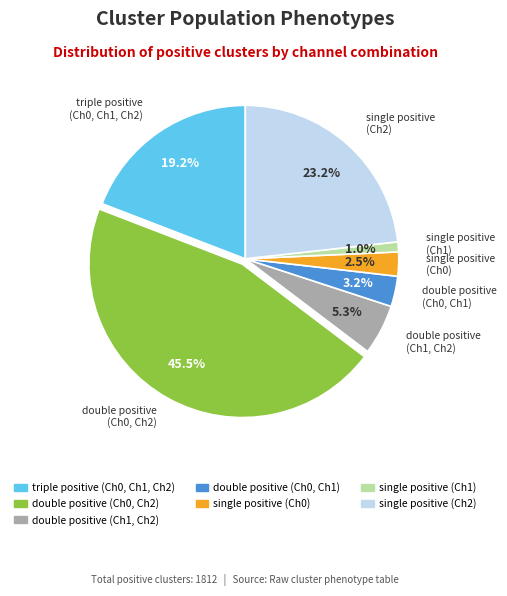

What is the ratio of the value at single positive (Ch1) to the value at double positive (Ch0, Ch1)?

0.3